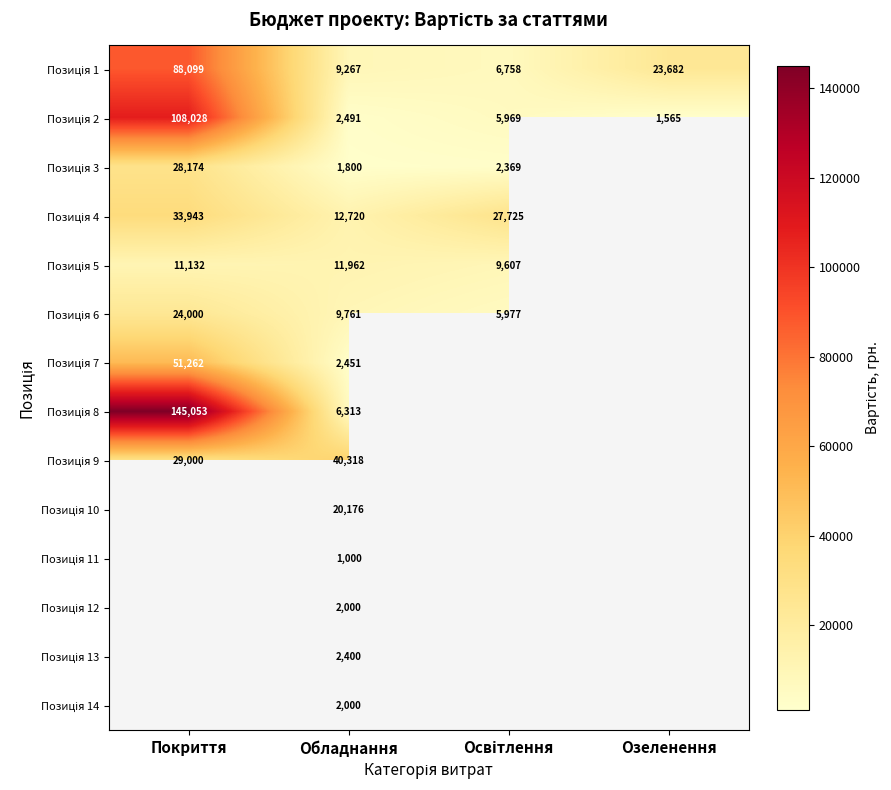

What is the minimum value shown in the chart?

1000.0